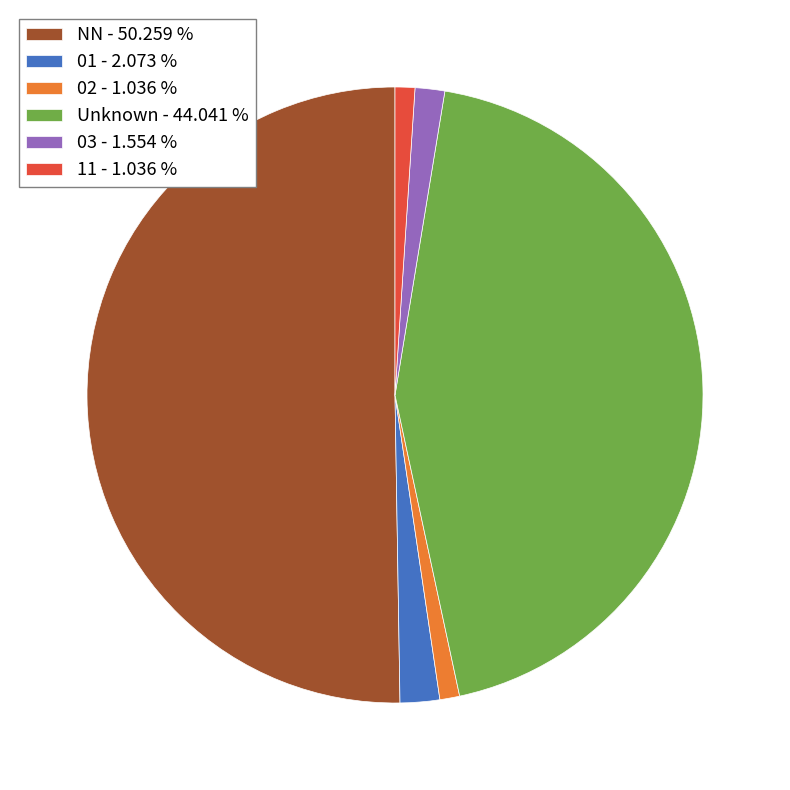

What is the largest slice in the pie chart?

NN - 50.259 %